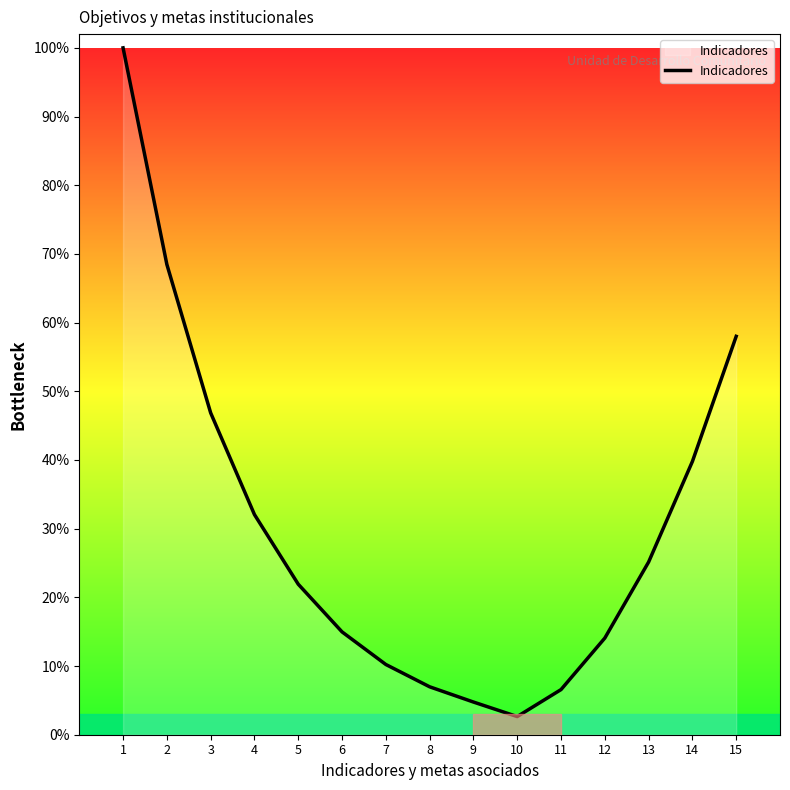

What is the difference between the maximum and minimum values?

97.4